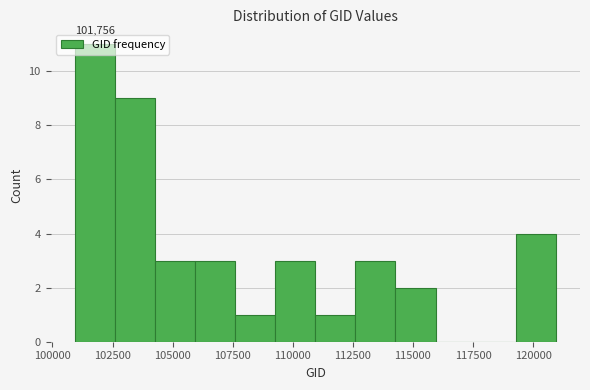

Read against the x-axis, roughly where is the centre of the tallest bar?

102000